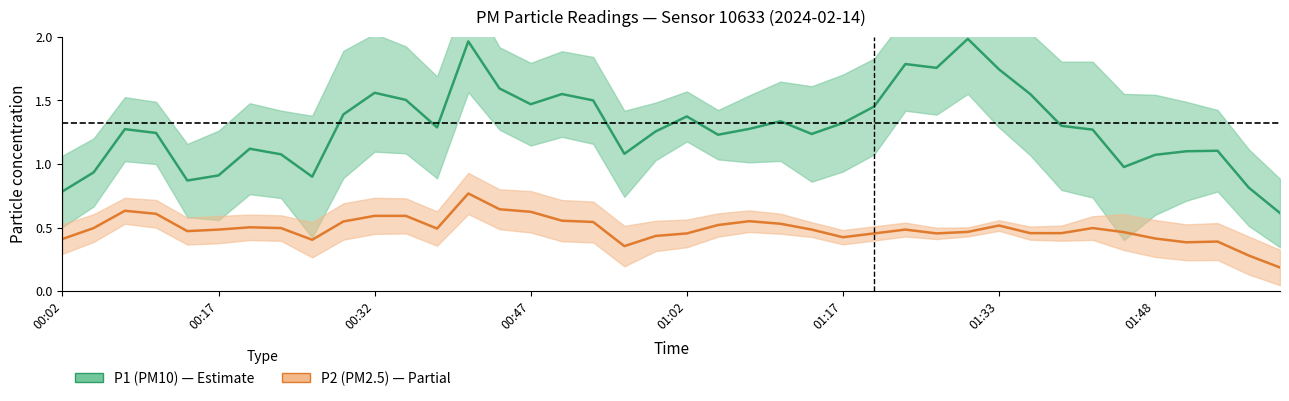

Which series has the largest range (max minus min)?

P1